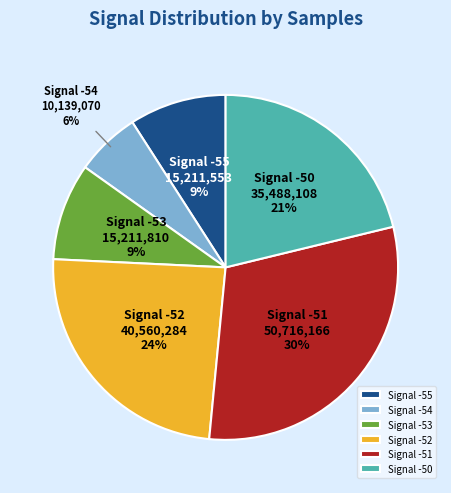

To the nearest percent, what is the difference between the largest and smallest slice percentages?

24%